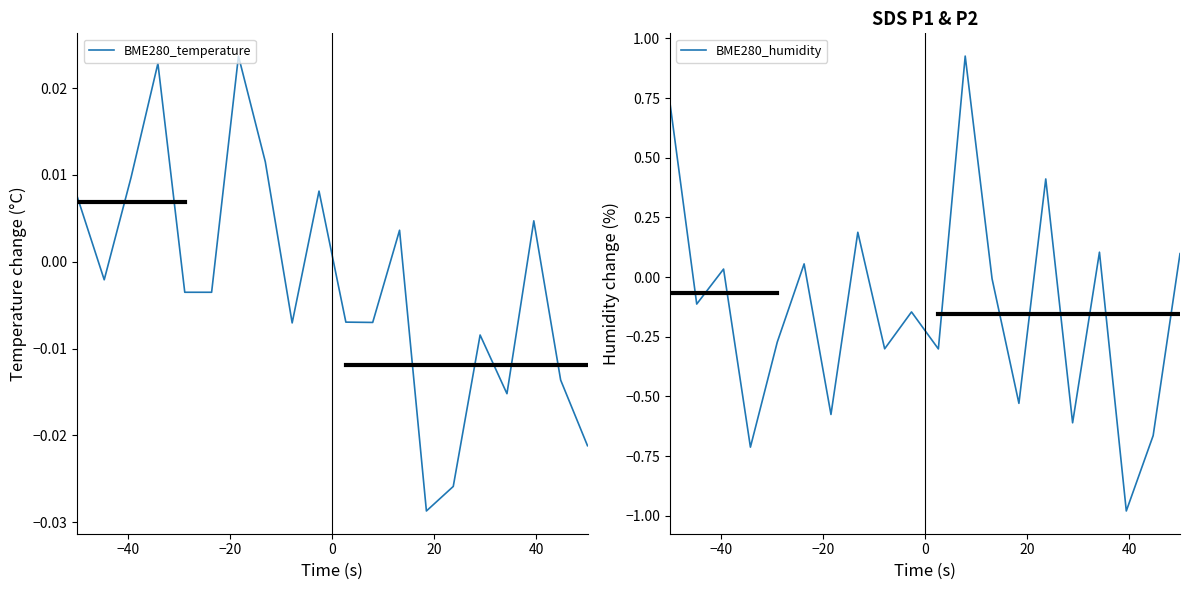

What is the smallest value displayed?

-1.0